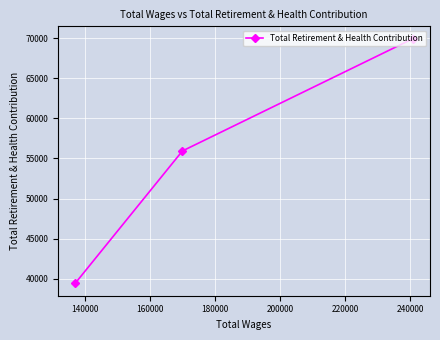

What is the value of the 1st point from the left?

39400